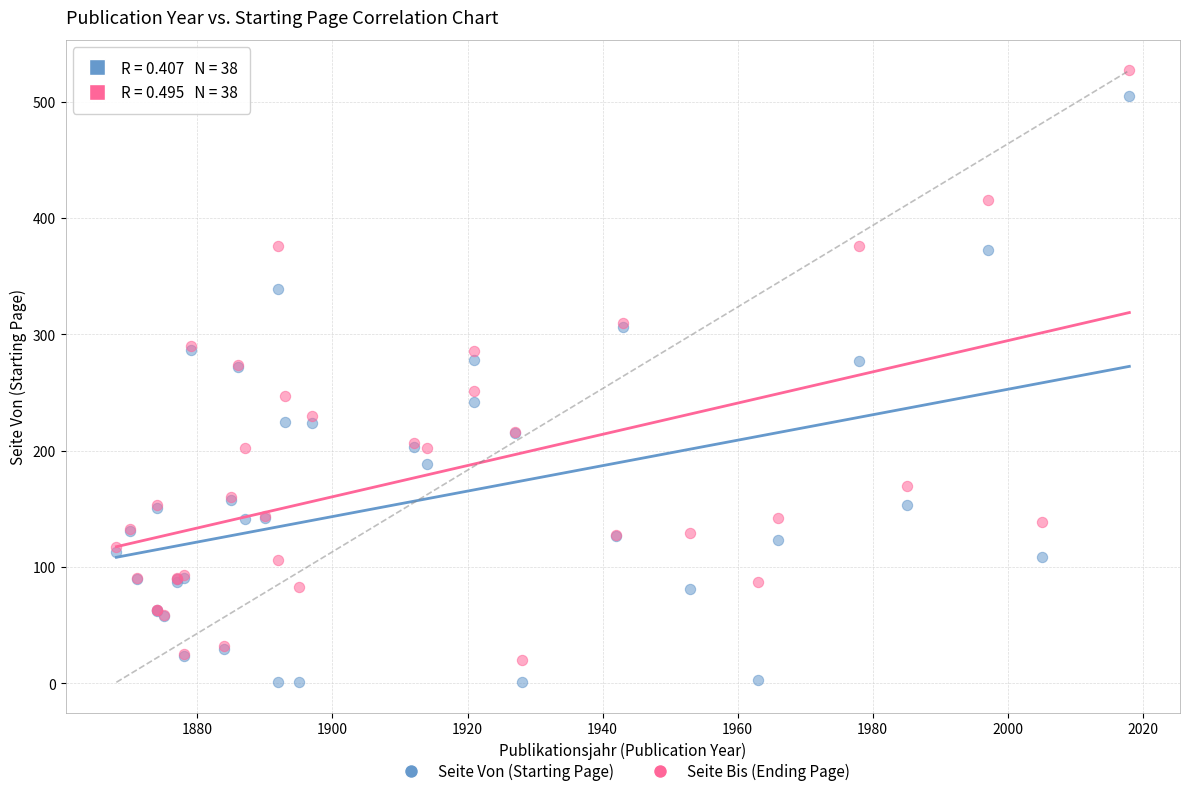

What is the X range (max minus min) for the scatter plot?

150